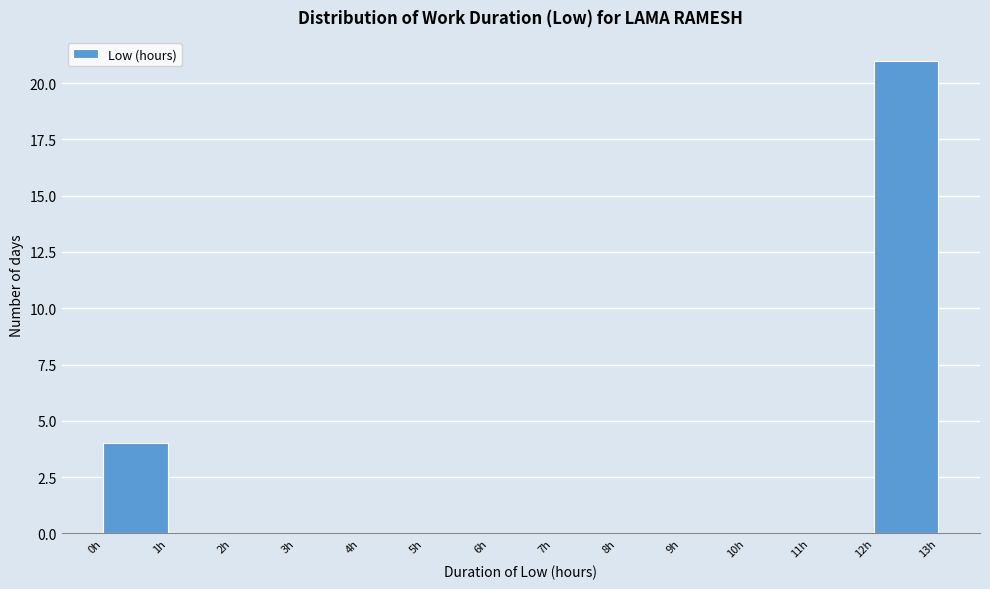

Which range on the x-axis has the tallest bar?

12 to 13